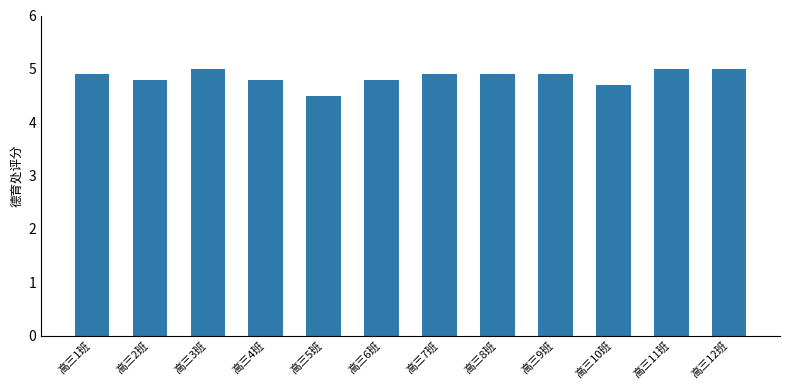

Reading left to right, what are all the values shown in this chart?

高三1班=4.9	高三2班=4.8	高三3班=5.0	高三4班=4.8	高三5班=4.5	高三6班=4.8	高三7班=4.9	高三8班=4.9	高三9班=4.9	高三10班=4.7	高三11班=5.0	高三12班=5.0